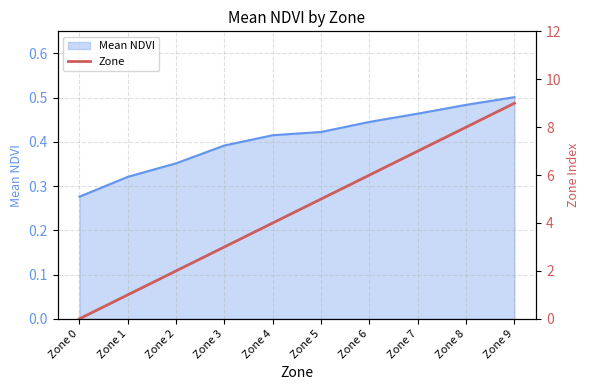

The value at Zone 2 is 3. True or false?

False